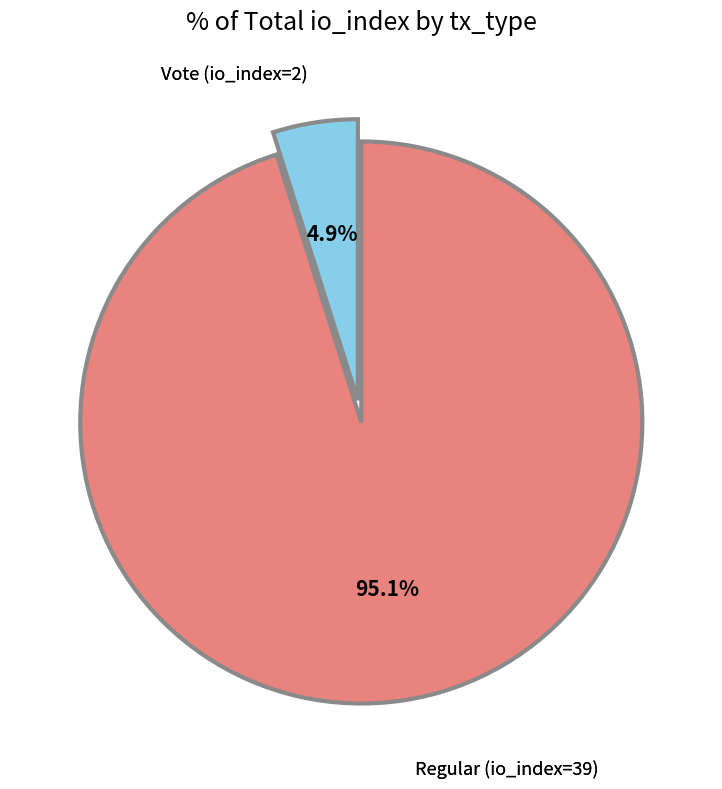

Is there any slice that represents more than half of the pie?

Yes